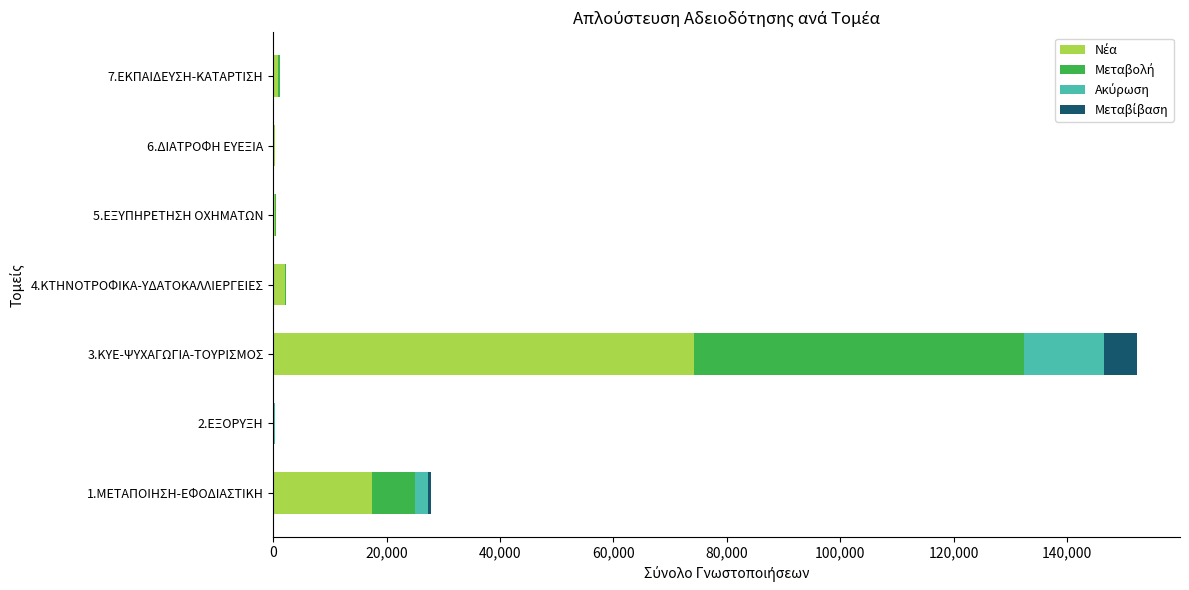

At which category is the sum across all series the highest?

3.ΚΥΕ-ΨΥΧΑΓΩΓΙΑ-ΤΟΥΡΙΣΜΟΣ